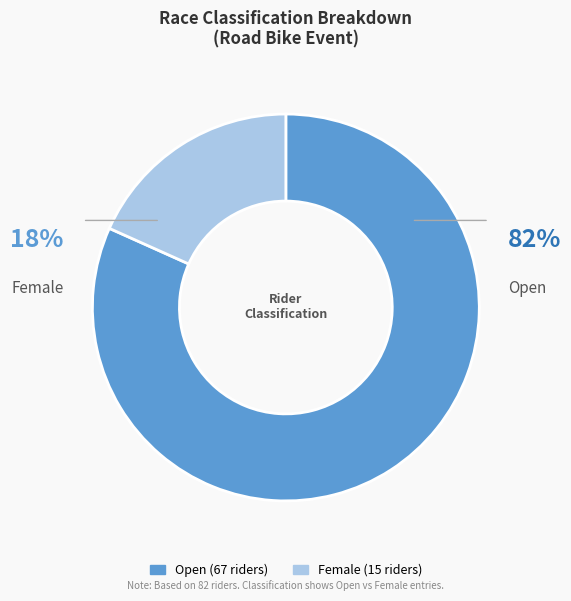

Which slice represents more than half of the pie?

Open